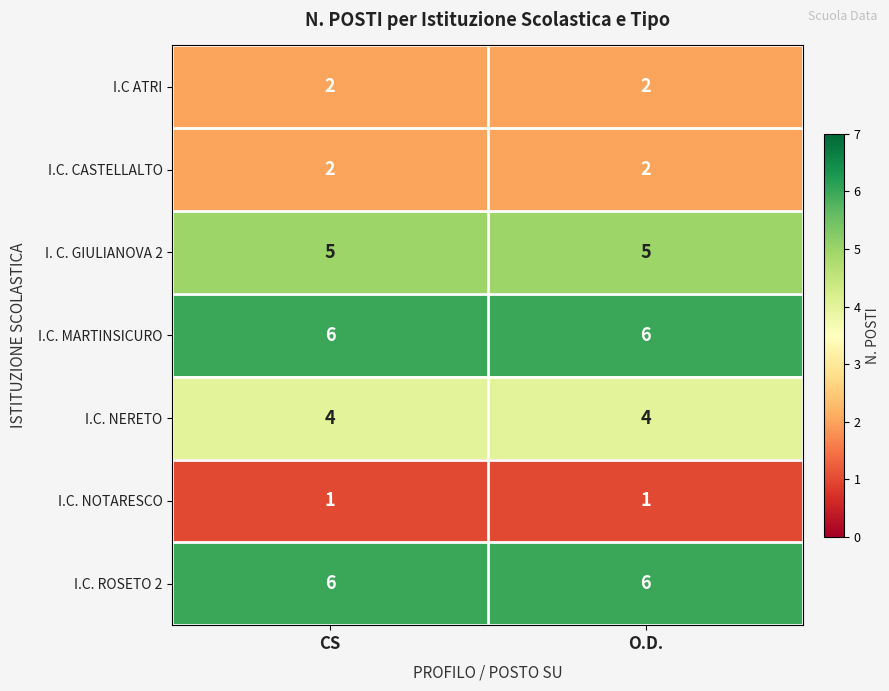

Is it true that I.C ATRI equals 2 at CS?

True